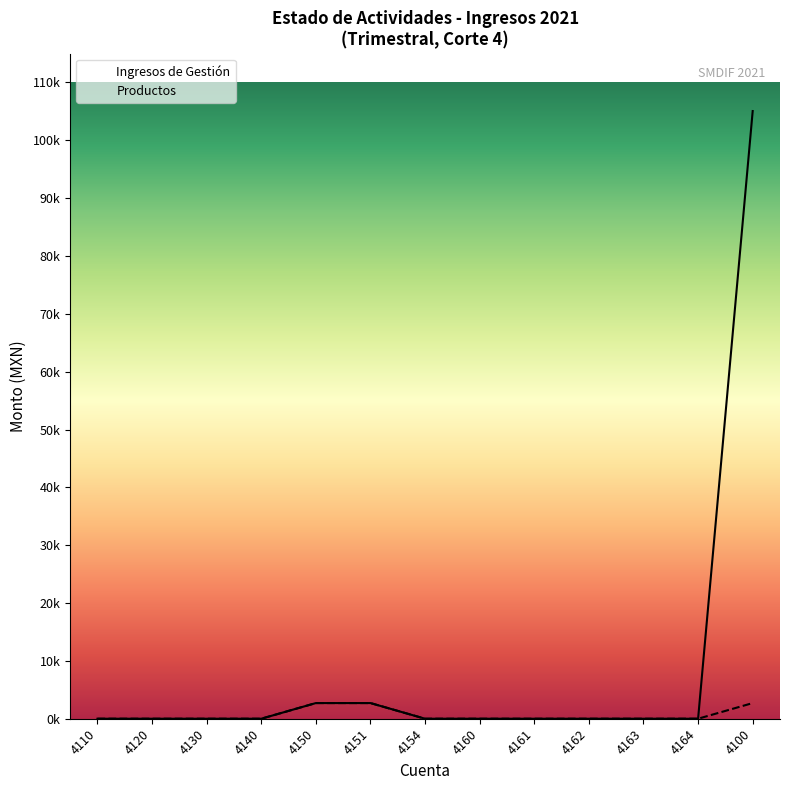

What is the sum of all Productos values?

8124.6